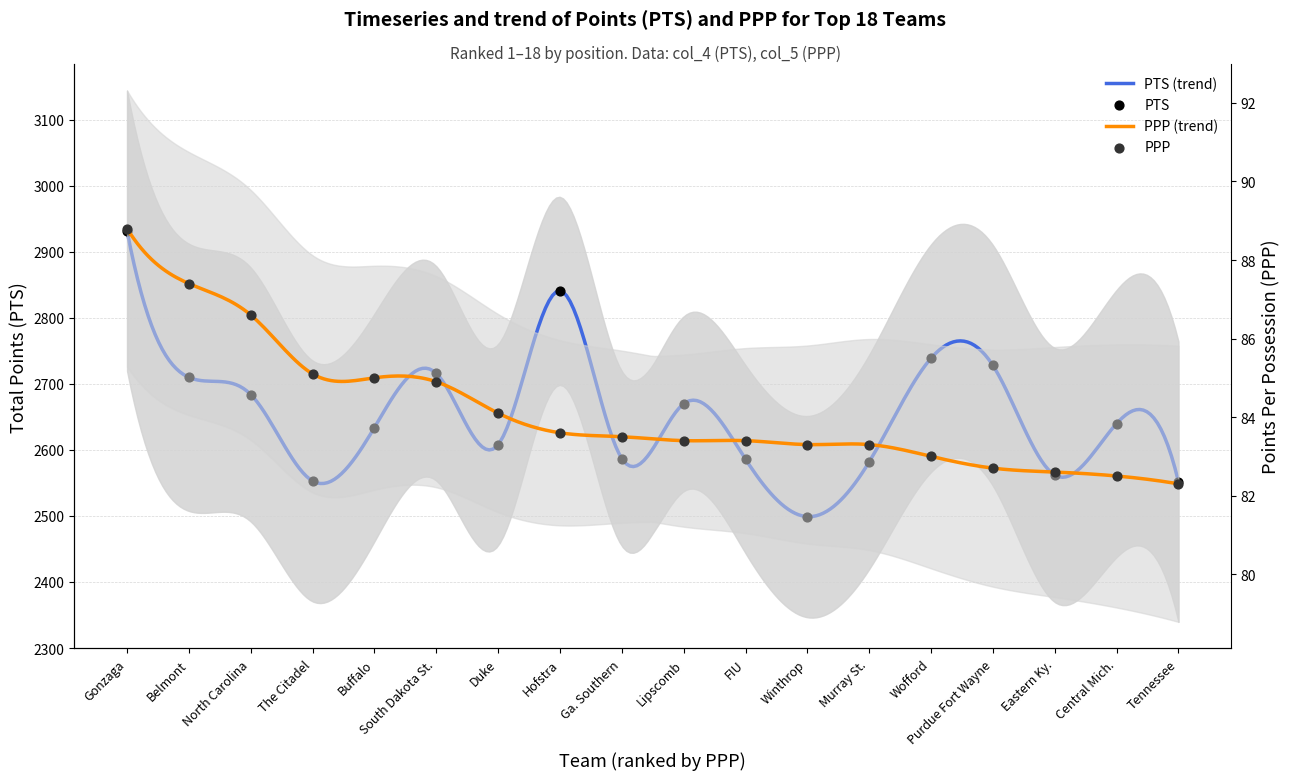

Is the value of PPP at Eastern Ky. greater than the value of PTS at Ga. Southern?

No